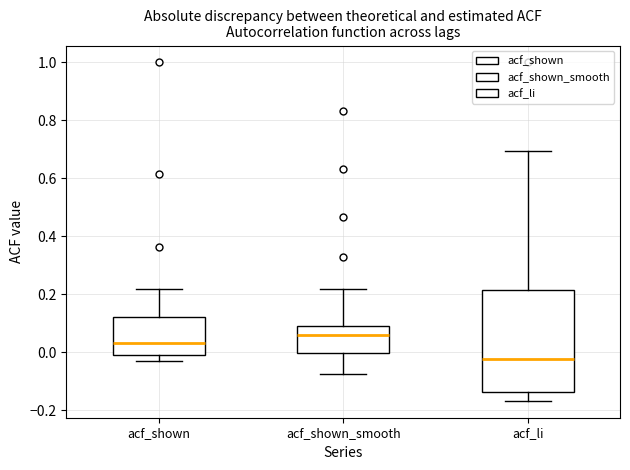

Which box is the tallest, from its lower edge to its upper edge?

acf_li